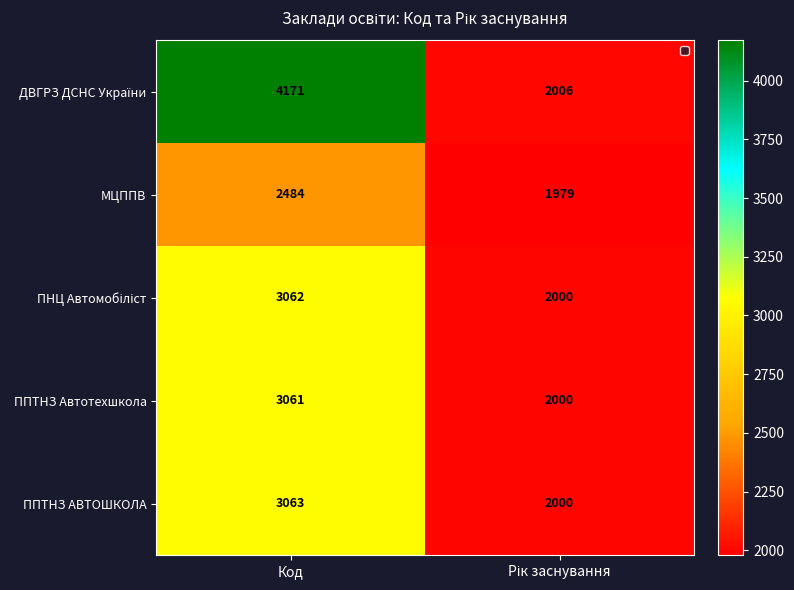

How many series are shown in this chart?

5